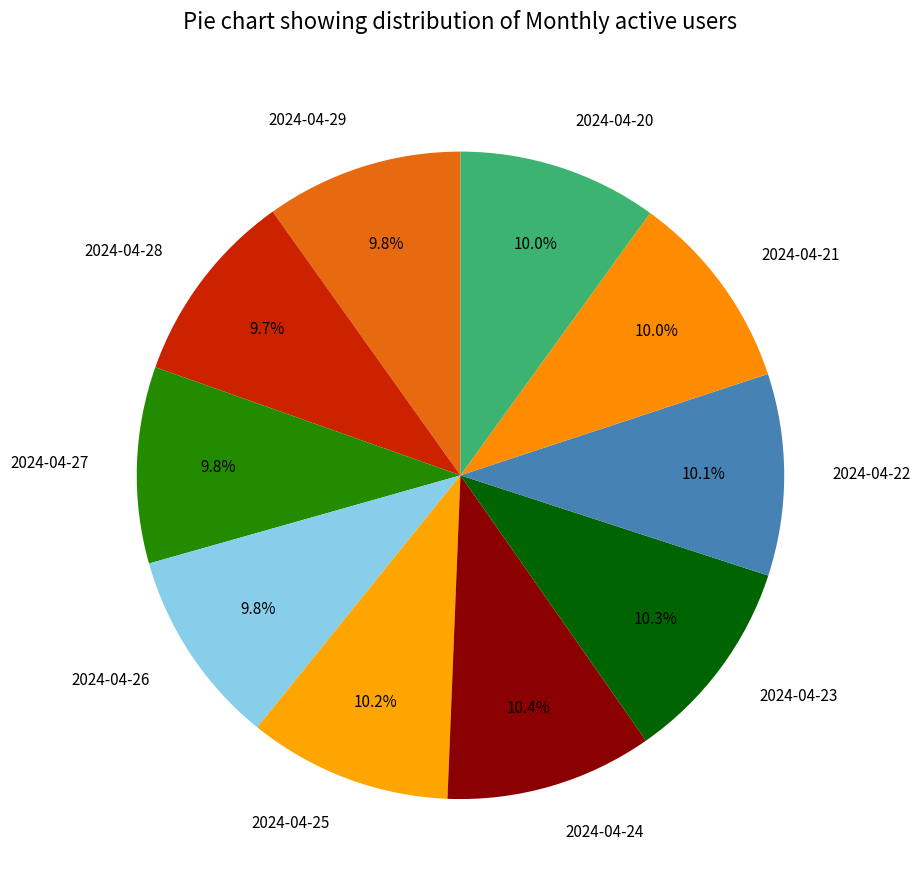

Count the number of slices in the pie.

10